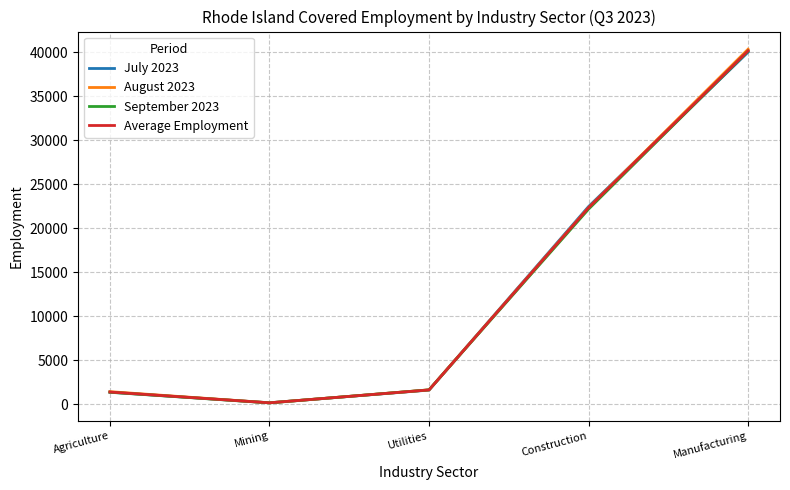

What is the greatest value displayed?

40371